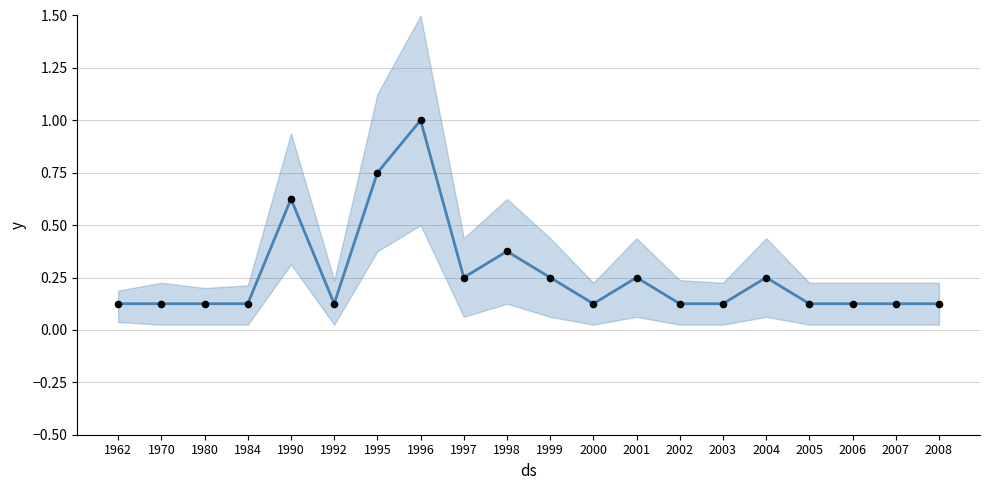

Which series has the largest total across all categories?

mean_count